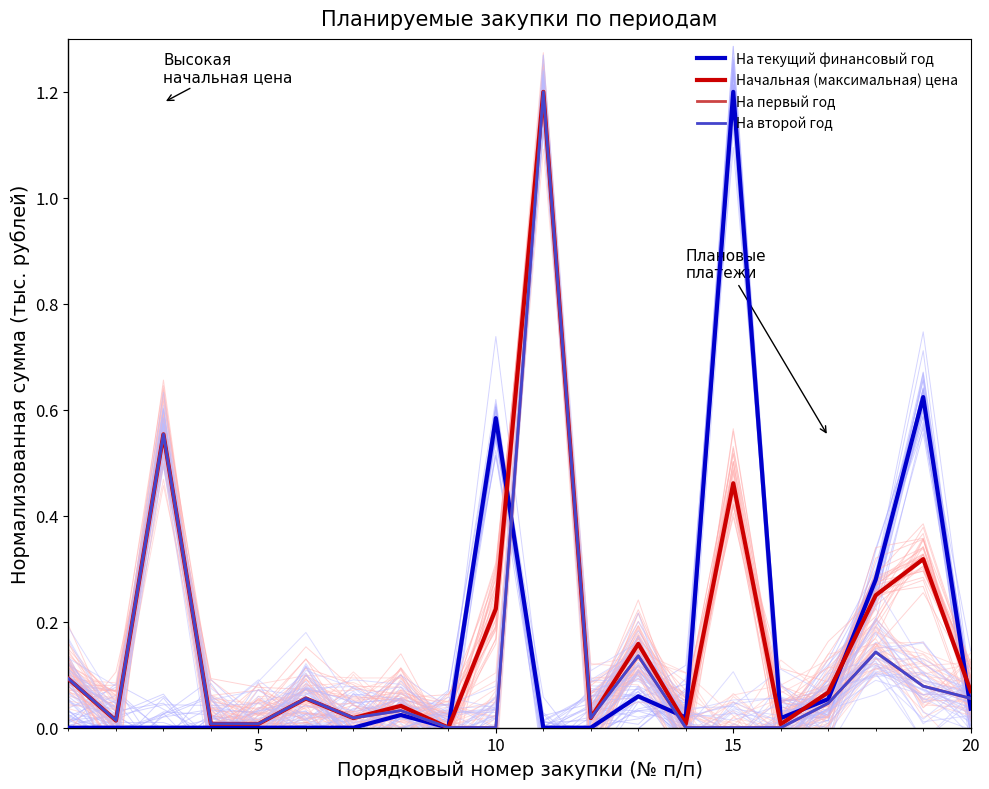

How many data points in На второй год are above 0?

16